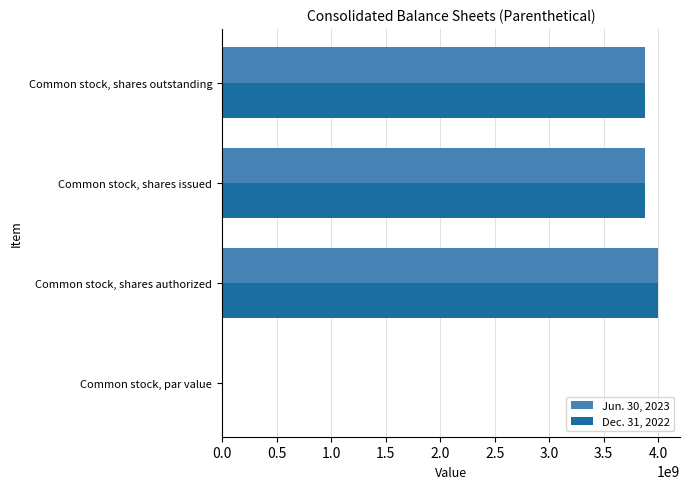

What is the maximum value for Jun. 30, 2023?

4000000000.0